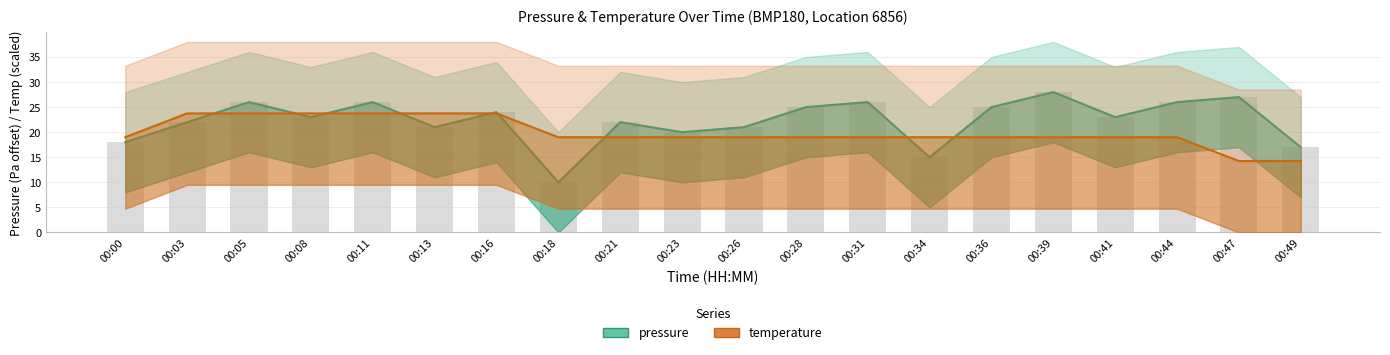

What is the difference between the maximum and minimum values in the pressure series?

18.0